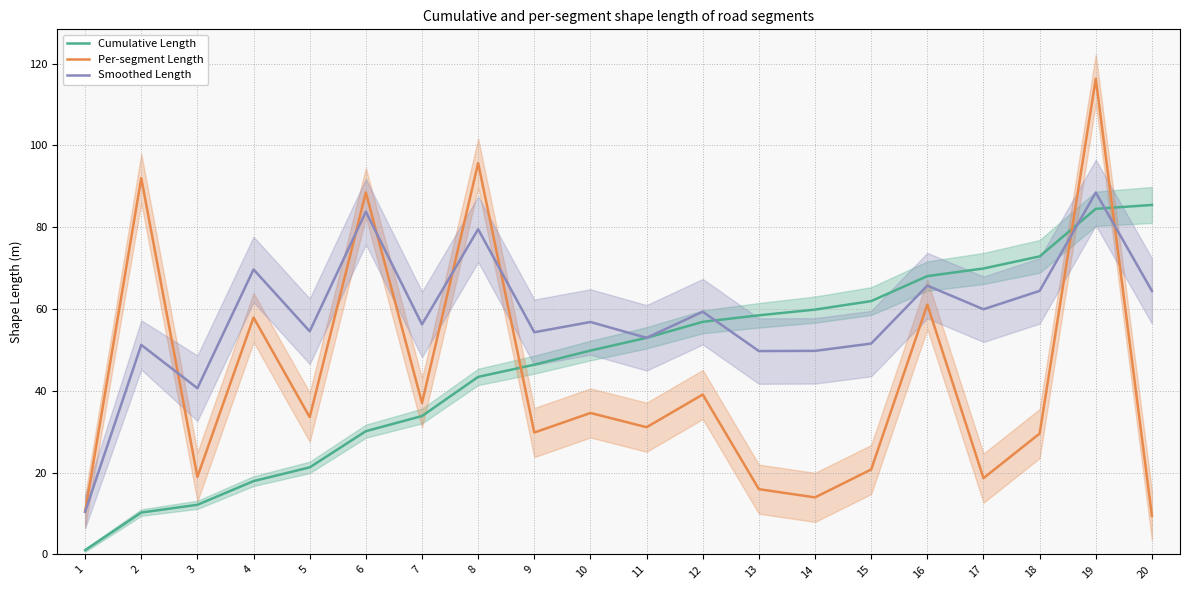

How many interior local peaks does the Per-segment Length series have?

8